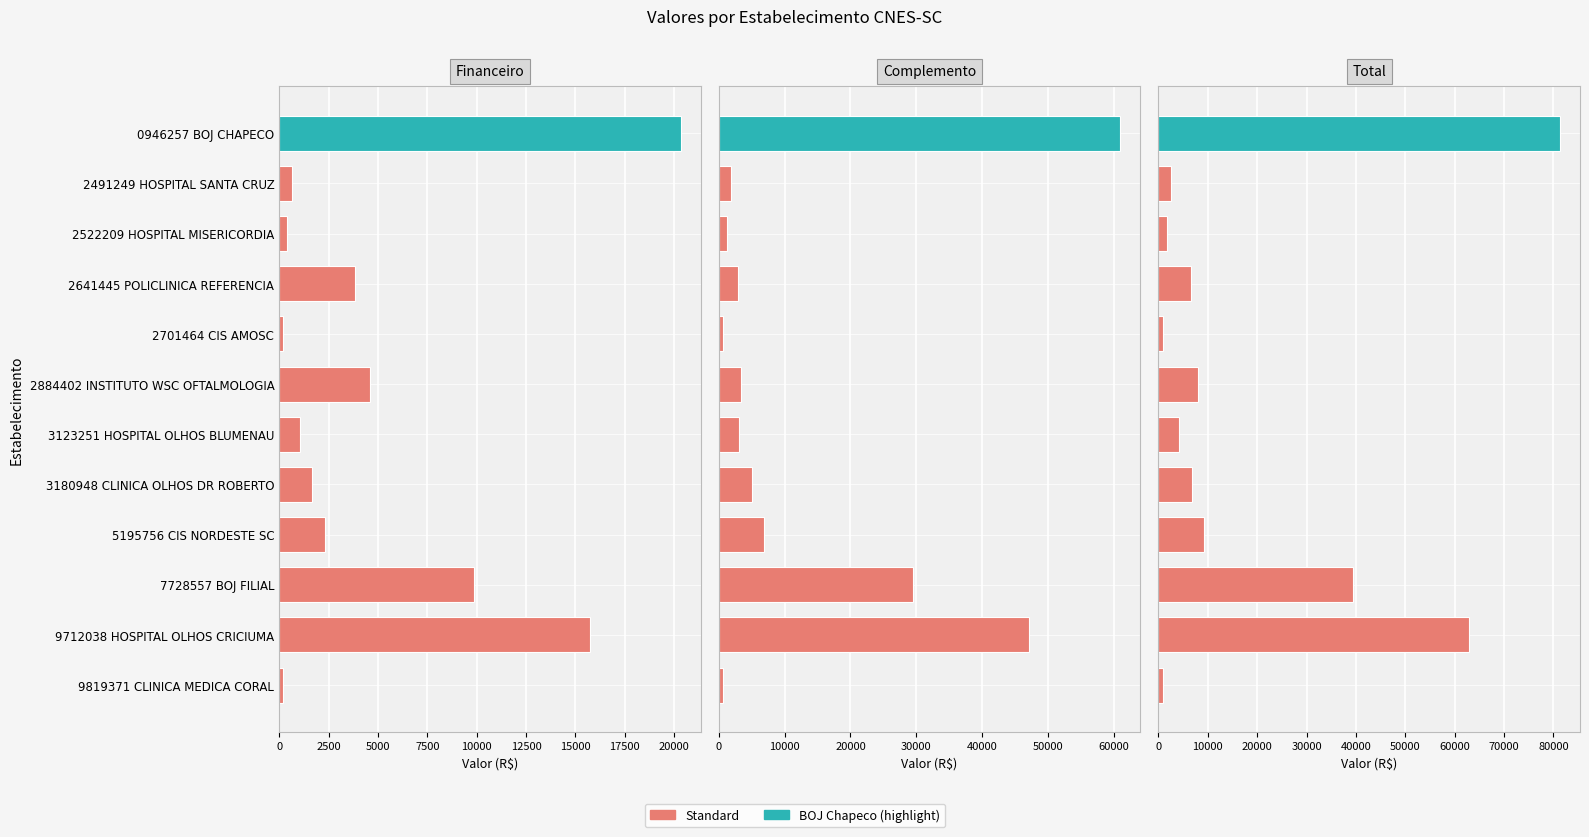

List the series in order of their peak value, lowest first.

Financeiro, Complemento, Total